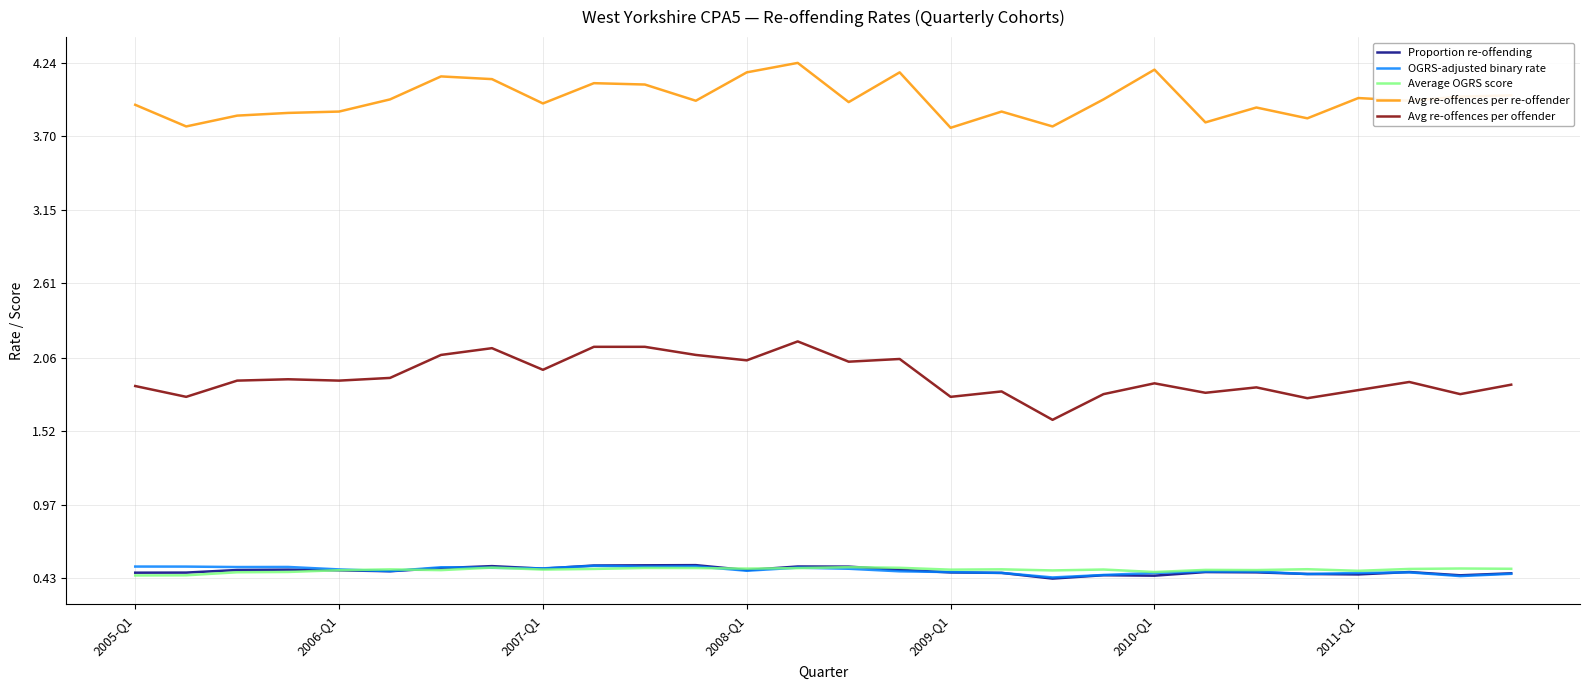

Which series has the largest range (max minus min)?

Avg re-offences per offender